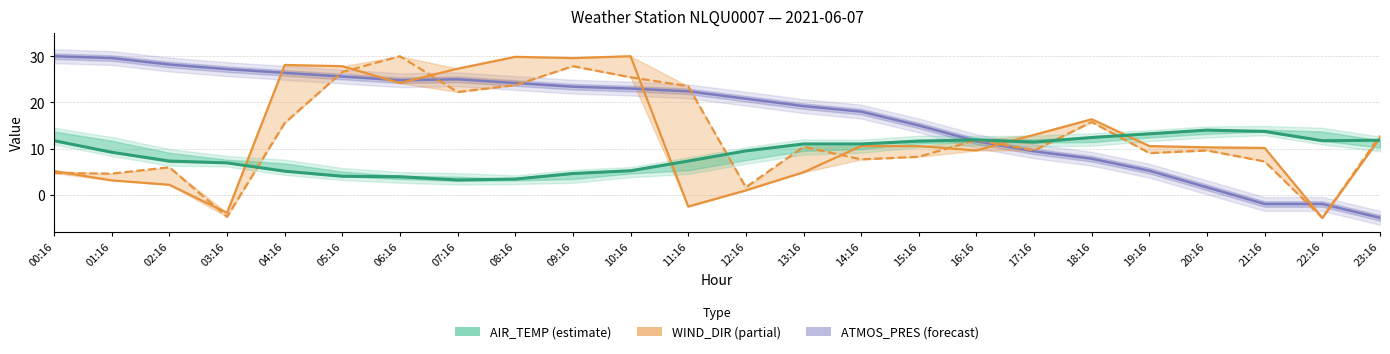

Does the chart display data point markers on the line(s)?

No